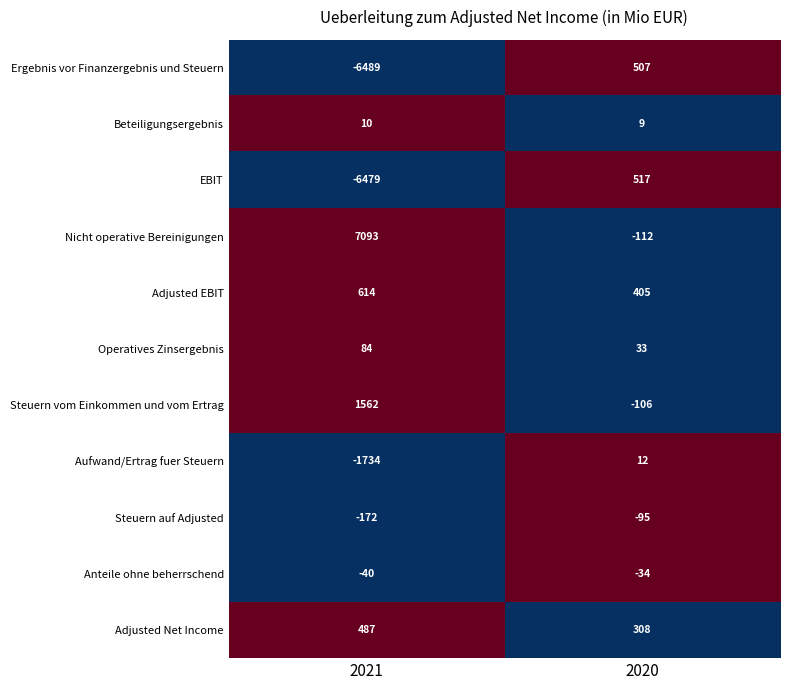

Where is Anteile ohne beherrschend nearest to the value -37?

2021